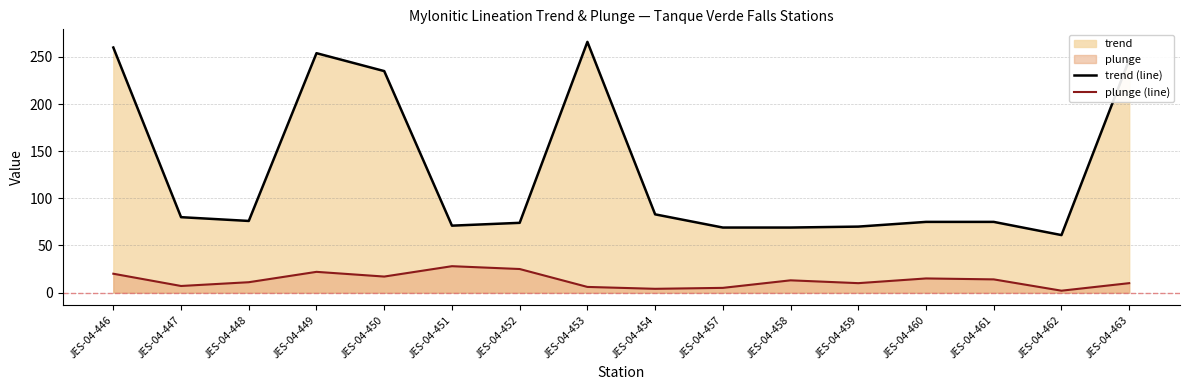

What is the maximum value shown in the chart?

266